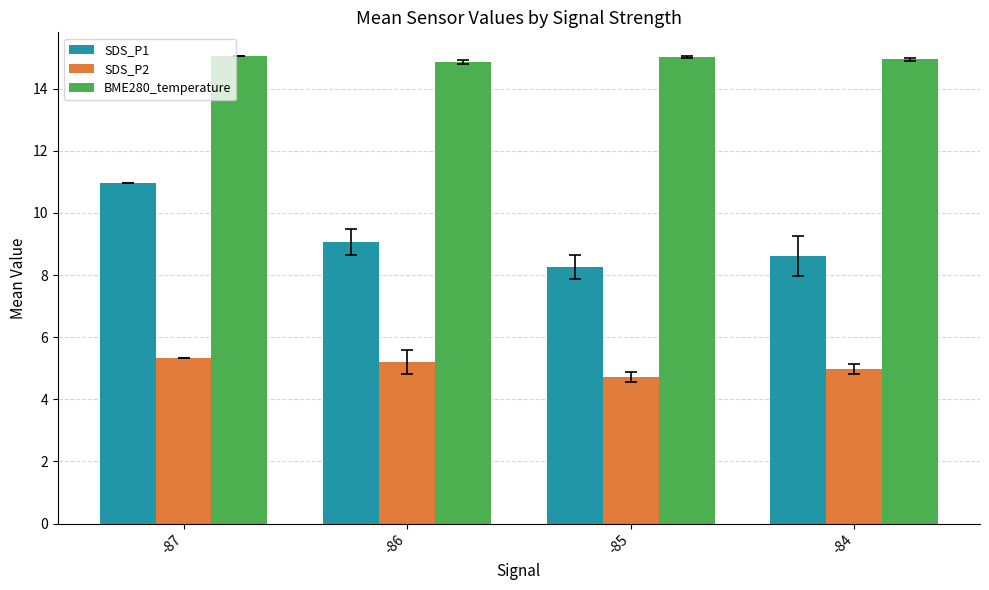

What is the smallest value displayed?

4.7